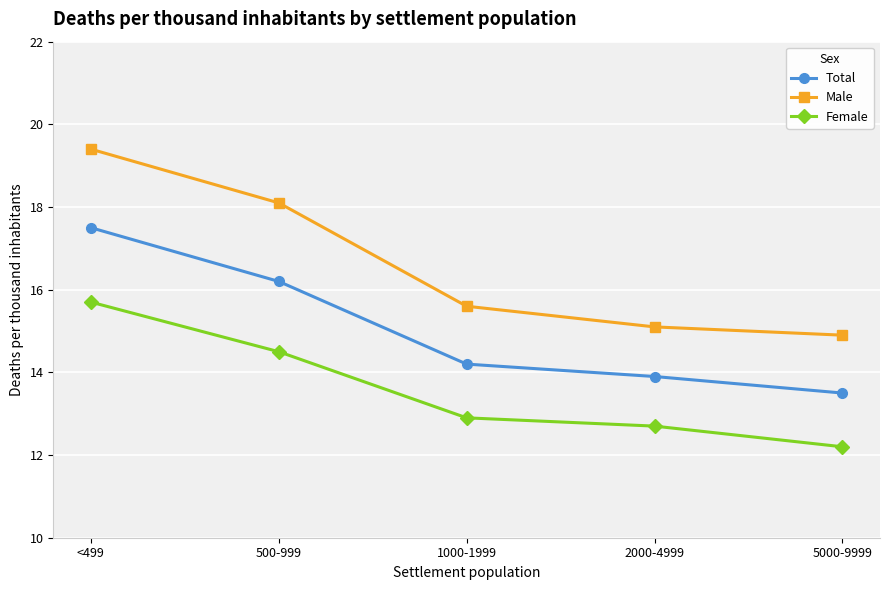

True or false: Female and Total intersect in this chart.

False